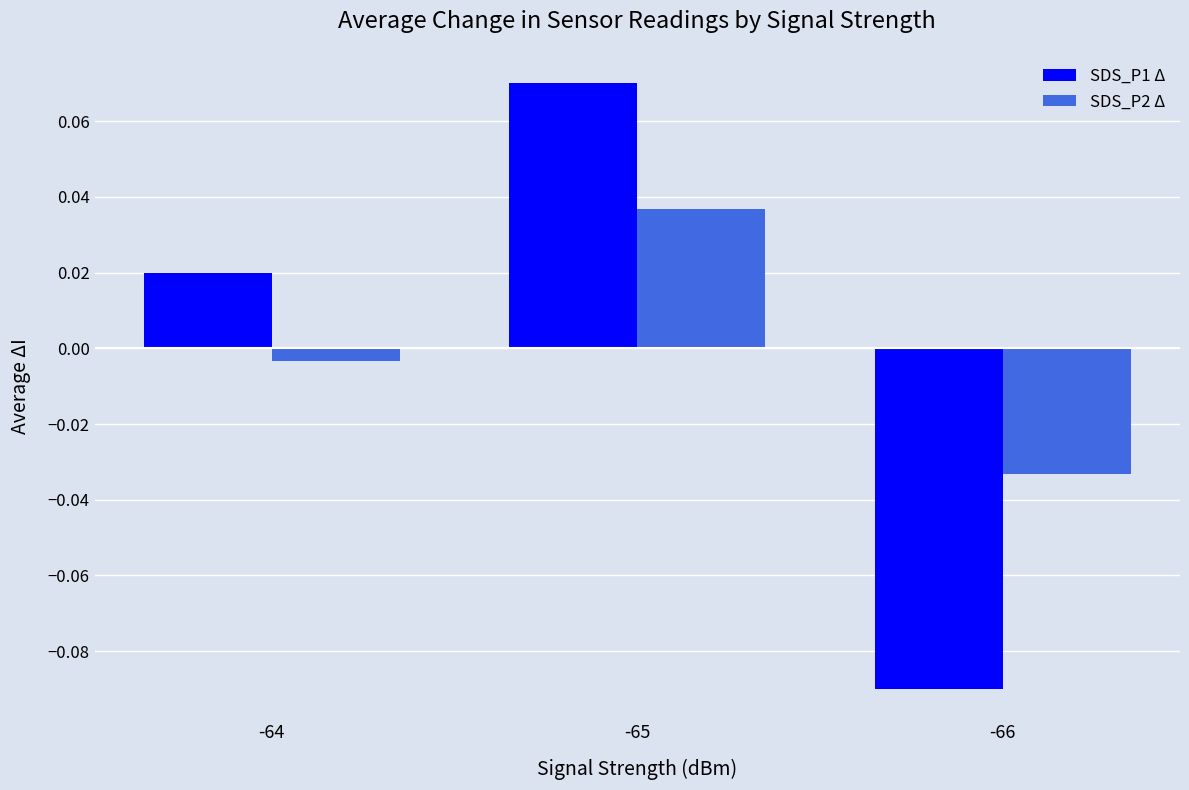

How many values in the SDS_P2 Δ series exceed 0?

1